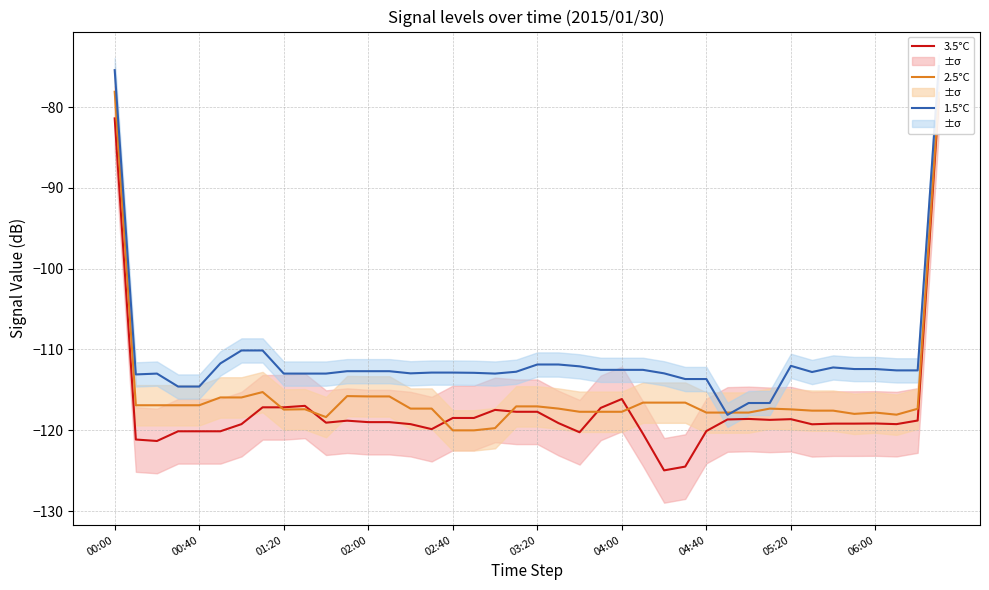

What is the minimum value for 2.5°C?

-120.0